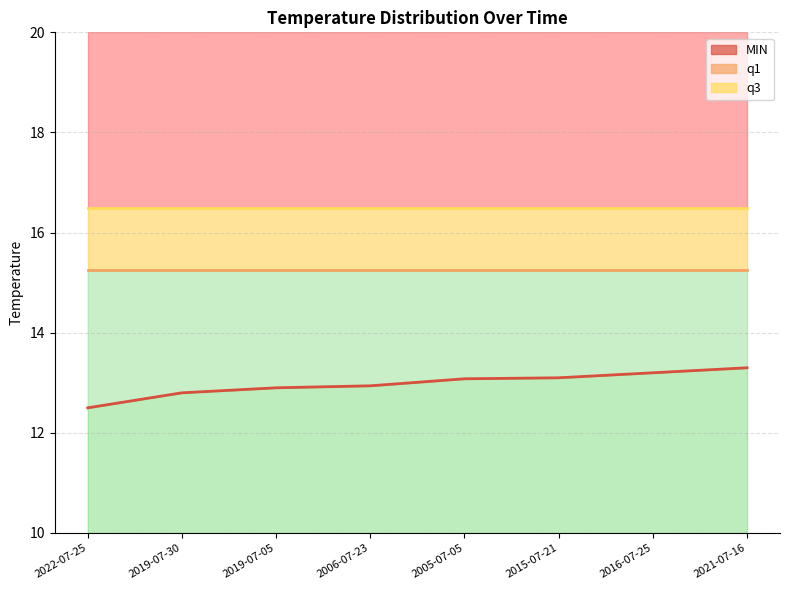

What is the total value across all series at 2015-07-21?

44.9